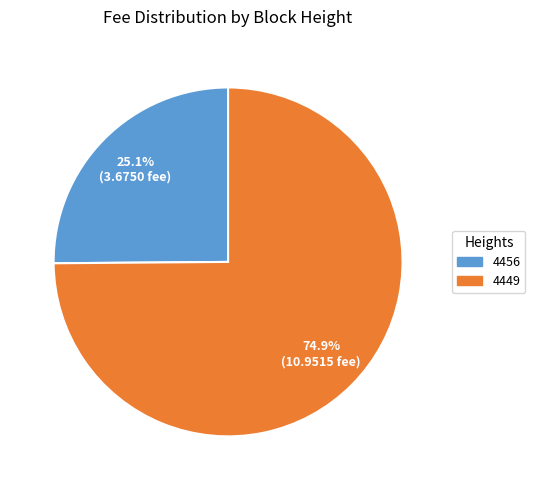

Count the number of slices in the pie.

2